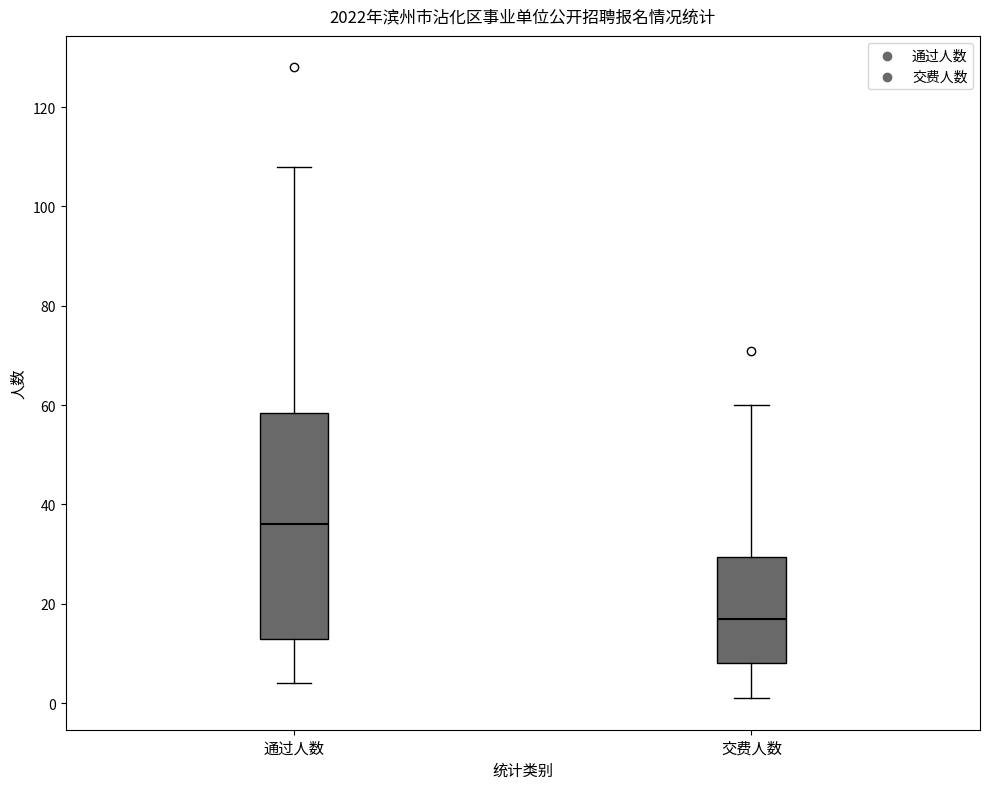

Reading left to right, read every box against the y-axis: the position of its median line, the range the box covers, and the ends of its whiskers. The values are not printed on the chart, so give them approximately, as read against the axis.

通过人数: median 36, box 14 to 58, whiskers 4 to 108
交费人数: median 18, box 8 to 30, whiskers 2 to 60